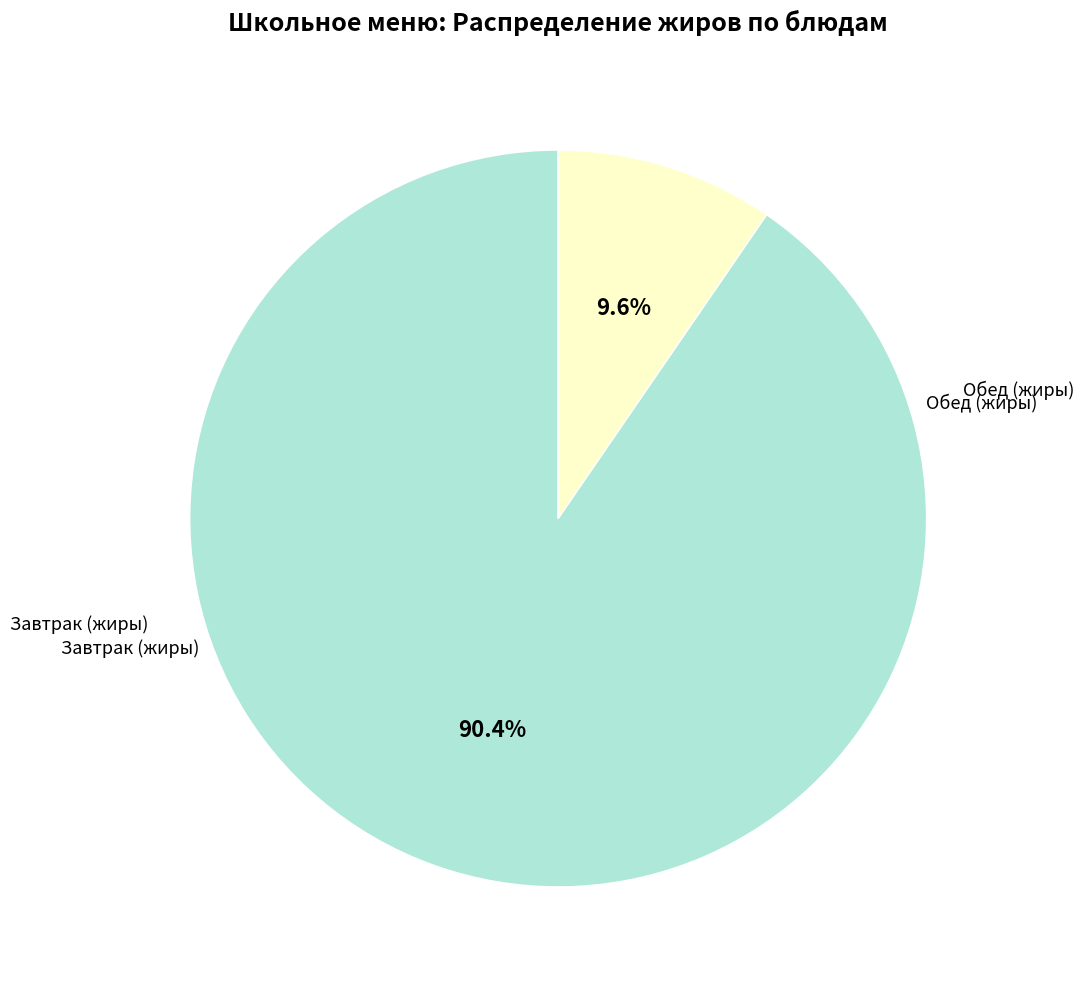

Does any single category account for the majority?

Yes